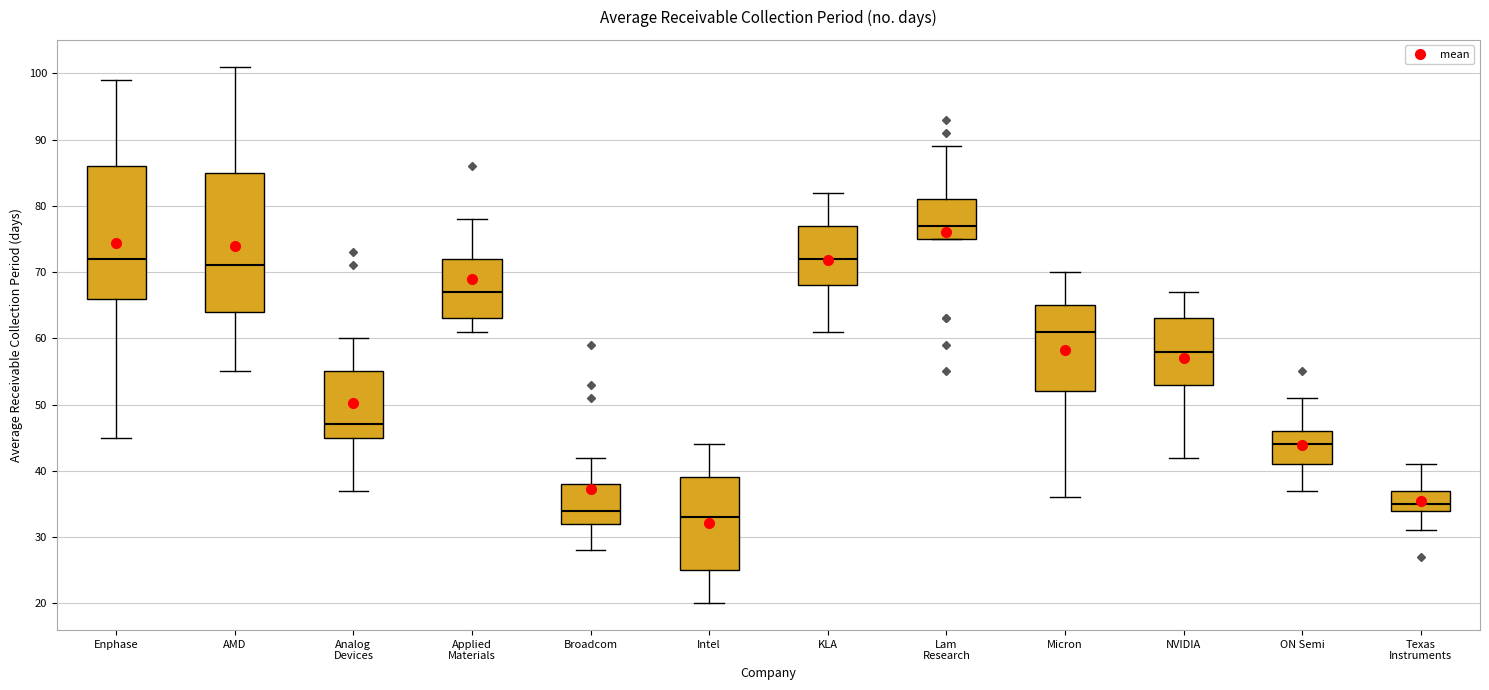

Comparing the boxes themselves (not the whiskers), which one is the tallest?

AMD